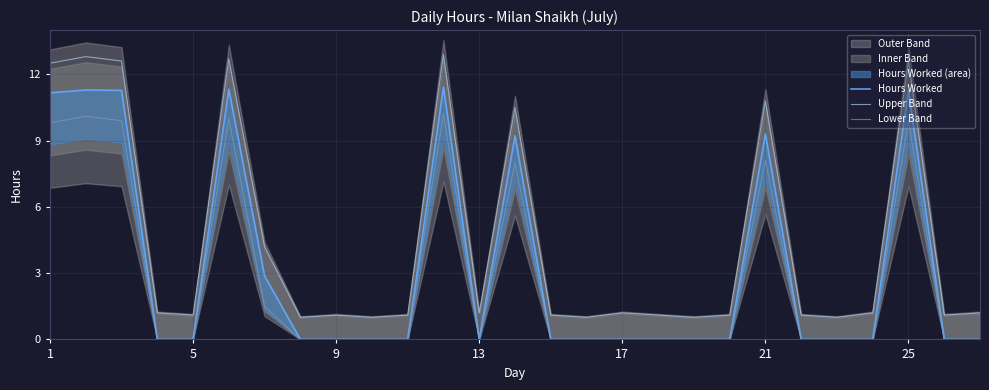

What is the difference between the second highest and second lowest values in the Hours Worked series?

11.3